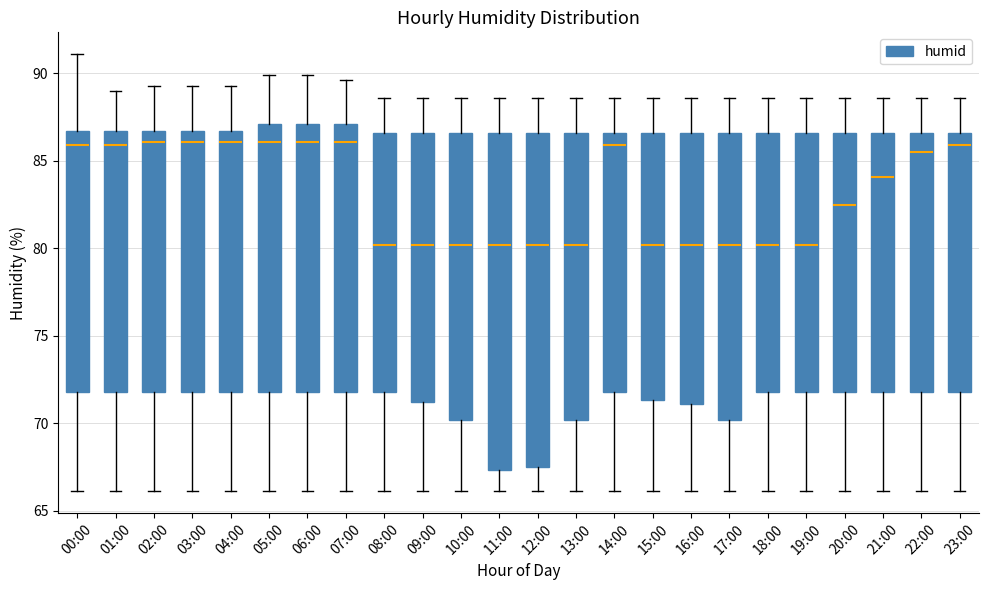

Reading left to right, transcribe this box plot: for each box, give where its median line is, the range the box spans, and where its two whiskers end, as read against the y-axis. The values are not printed on the chart, so give them approximately, as read against the axis.

00:00: median 86.0, box 72.0 to 86.5, whiskers 66.0 to 91.0
01:00: median 86.0, box 72.0 to 86.5, whiskers 66.0 to 89.0
02:00: median 86.0, box 72.0 to 86.5, whiskers 66.0 to 89.5
03:00: median 86.0, box 72.0 to 86.5, whiskers 66.0 to 89.5
04:00: median 86.0, box 72.0 to 86.5, whiskers 66.0 to 89.5
05:00: median 86.0, box 72.0 to 87.0, whiskers 66.0 to 90.0
06:00: median 86.0, box 72.0 to 87.0, whiskers 66.0 to 90.0
07:00: median 86.0, box 72.0 to 87.0, whiskers 66.0 to 89.5
08:00: median 80.0, box 72.0 to 86.5, whiskers 66.0 to 88.5
09:00: median 80.0, box 71.0 to 86.5, whiskers 66.0 to 88.5
10:00: median 80.0, box 70.0 to 86.5, whiskers 66.0 to 88.5
11:00: median 80.0, box 67.5 to 86.5, whiskers 66.0 to 88.5
12:00: median 80.0, box 67.5 to 86.5, whiskers 66.0 to 88.5
13:00: median 80.0, box 70.0 to 86.5, whiskers 66.0 to 88.5
14:00: median 86.0, box 72.0 to 86.5, whiskers 66.0 to 88.5
15:00: median 80.0, box 71.5 to 86.5, whiskers 66.0 to 88.5
16:00: median 80.0, box 71.0 to 86.5, whiskers 66.0 to 88.5
17:00: median 80.0, box 70.0 to 86.5, whiskers 66.0 to 88.5
18:00: median 80.0, box 72.0 to 86.5, whiskers 66.0 to 88.5
19:00: median 80.0, box 72.0 to 86.5, whiskers 66.0 to 88.5
20:00: median 82.5, box 72.0 to 86.5, whiskers 66.0 to 88.5
21:00: median 84.0, box 72.0 to 86.5, whiskers 66.0 to 88.5
22:00: median 85.5, box 72.0 to 86.5, whiskers 66.0 to 88.5
23:00: median 86.0, box 72.0 to 86.5, whiskers 66.0 to 88.5